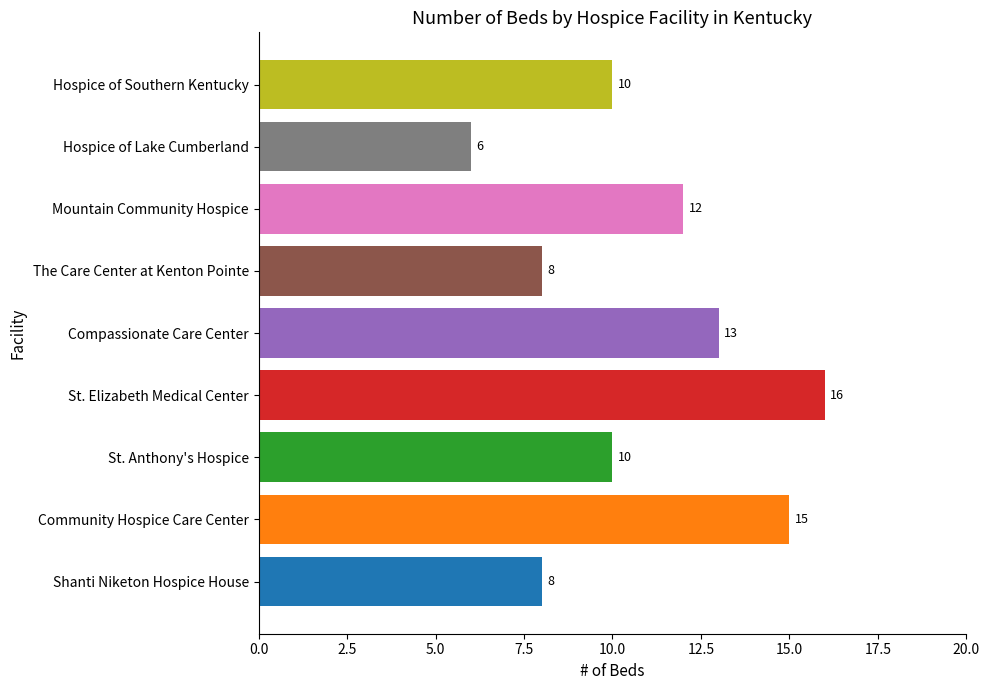

What is the ratio of the value at St. Anthony's Hospice to the value at Hospice of Lake Cumberland?

1.7